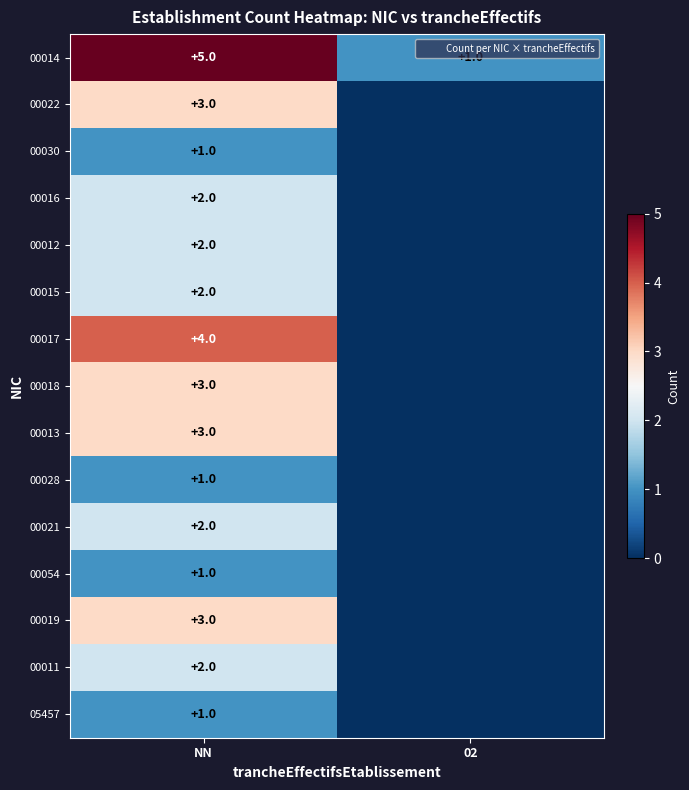

At which category is the sum across all series the highest?

NN